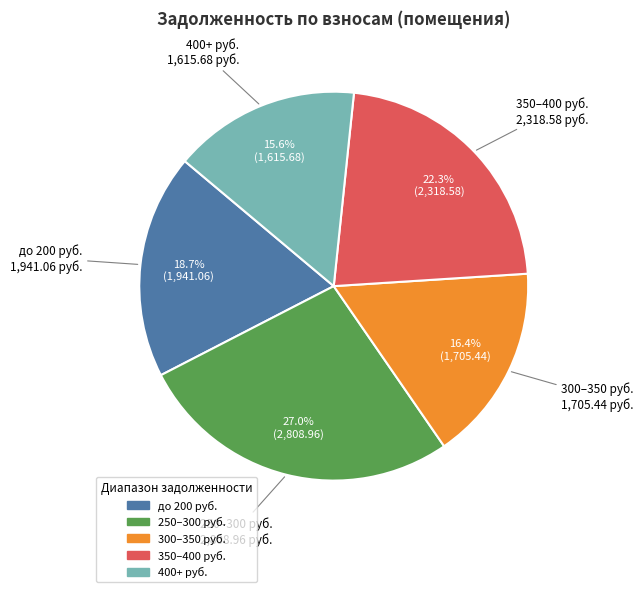

Is there any slice that represents more than half of the pie?

No